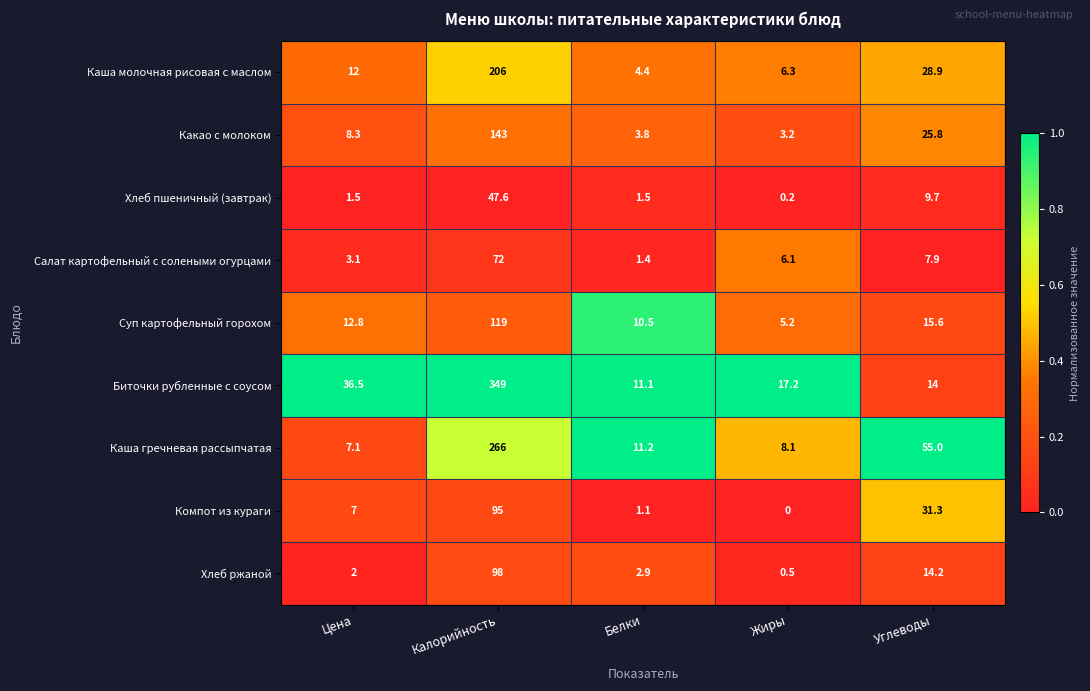

Is the value of Суп картофельный горохом at Углеводы greater than the value of Каша молочная рисовая с маслом at Жиры?

Yes